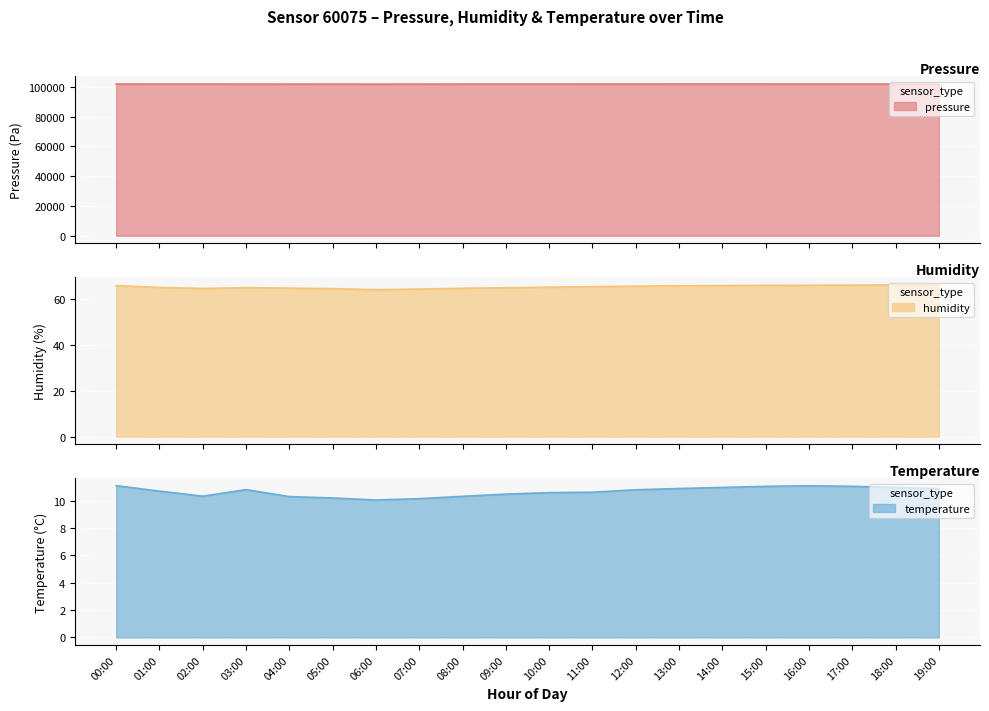

What value does the pressure series have at 04:00?

101848.7